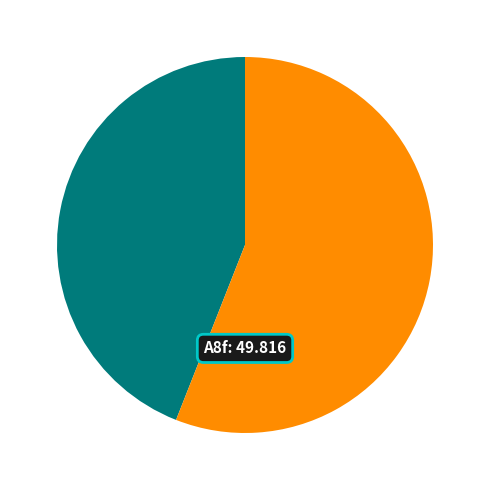

Is there any slice that represents more than half of the pie?

Yes